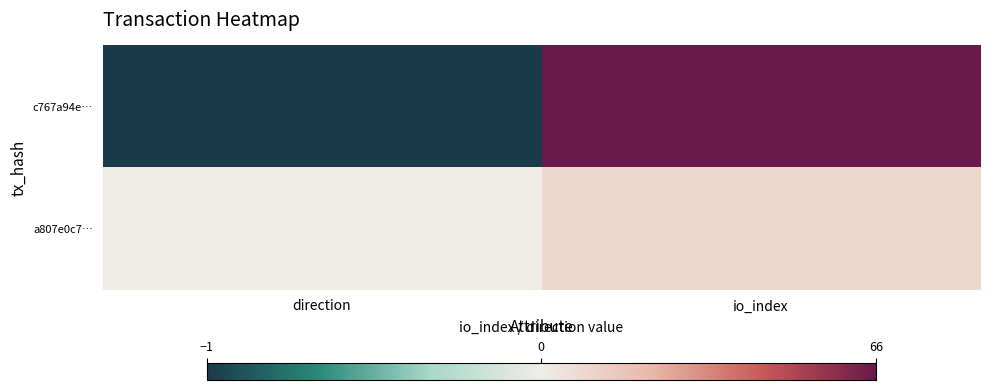

What is the difference between the highest and lowest values at io_index?

57